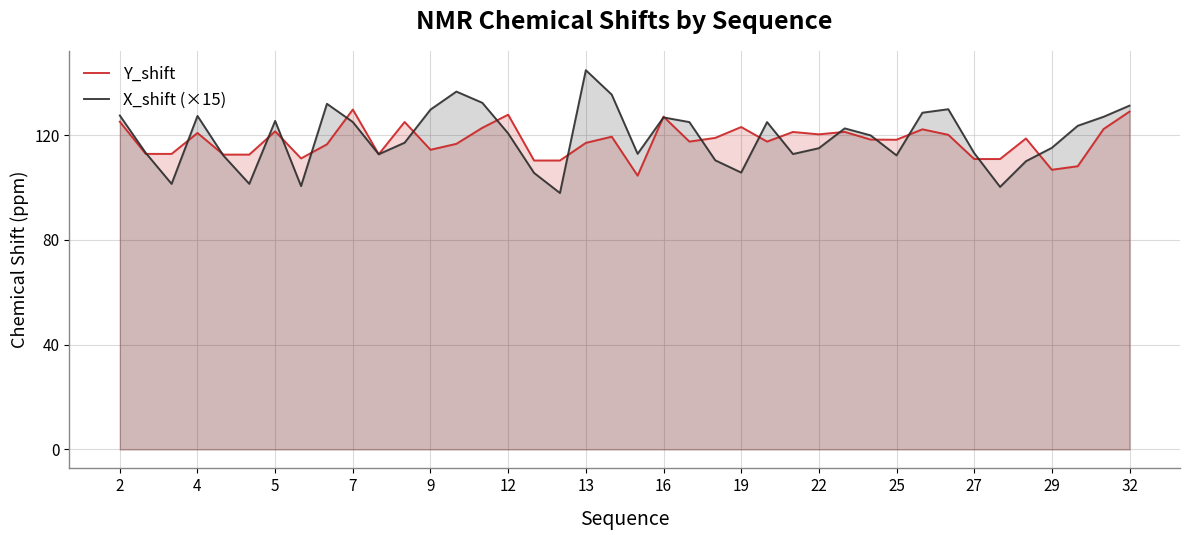

Which series has the widest spread of values?

X_shift (×15)